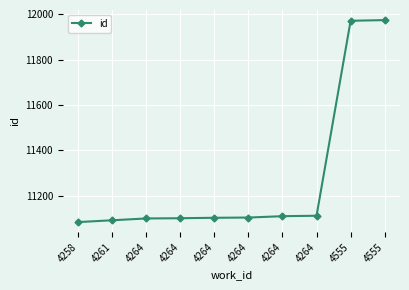

What is the maximum value shown in the chart?

11974